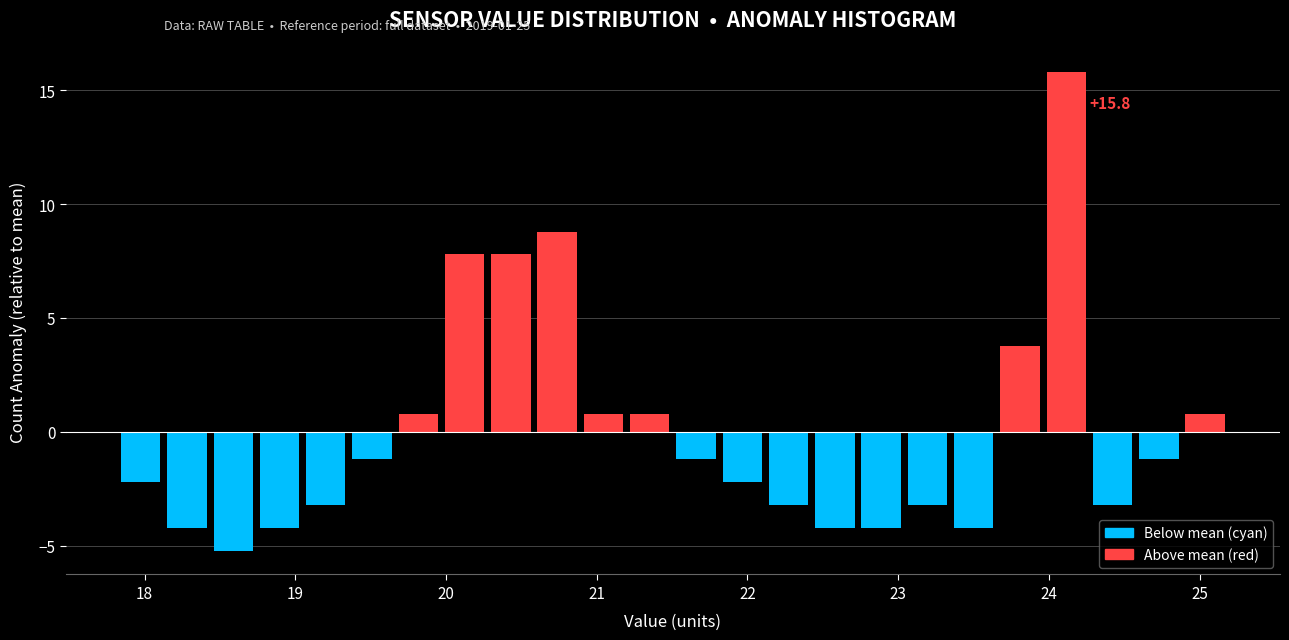

Read against the x-axis, roughly where is the centre of the tallest bar?

24.1